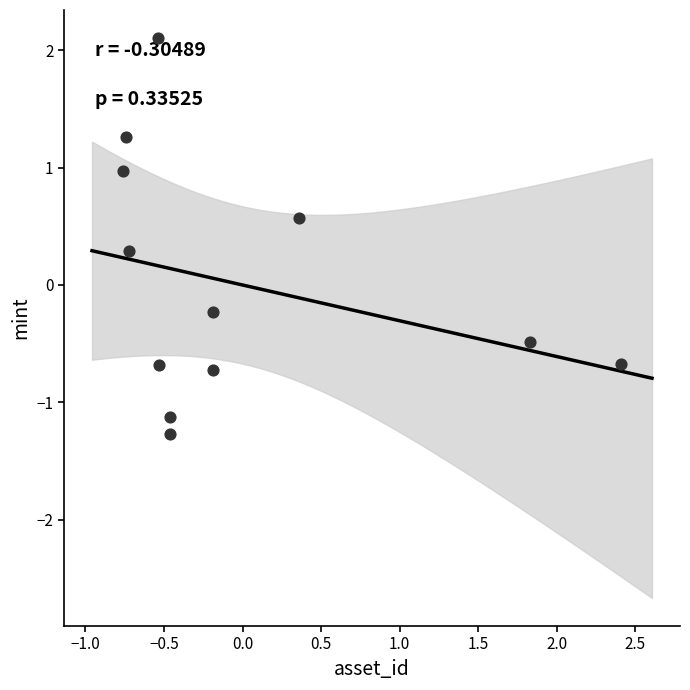

What is the range of Y values (max minus min)?

3.4